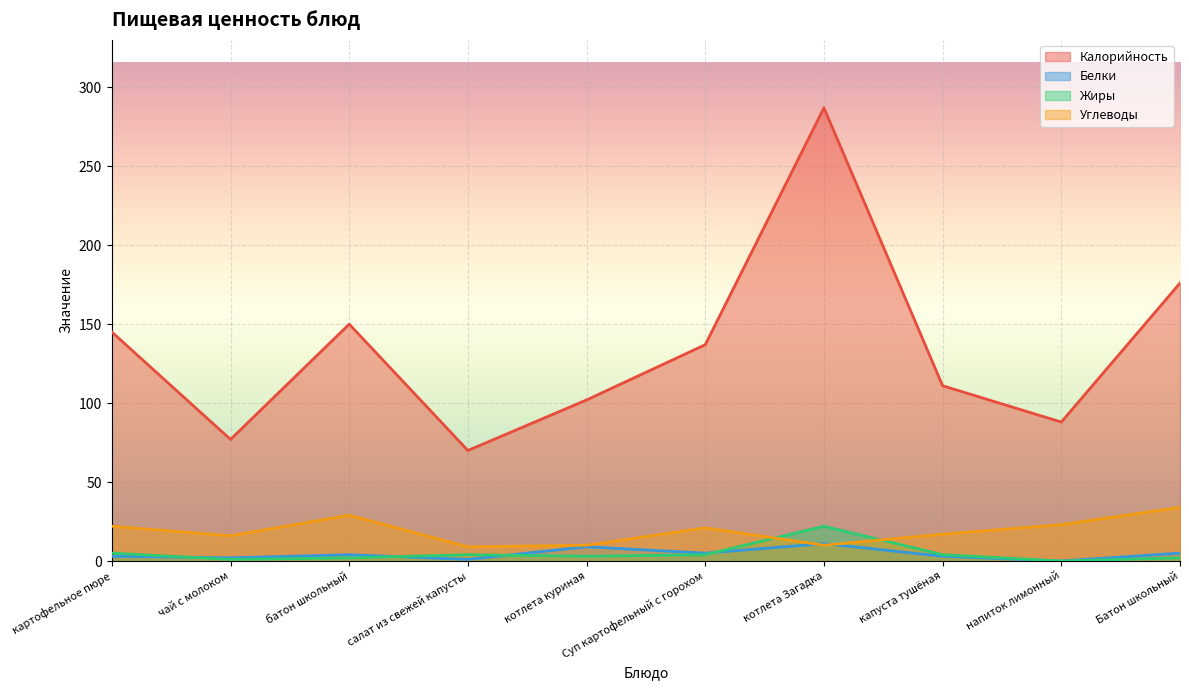

True or false: Белки and Калорийность cross at least once.

False